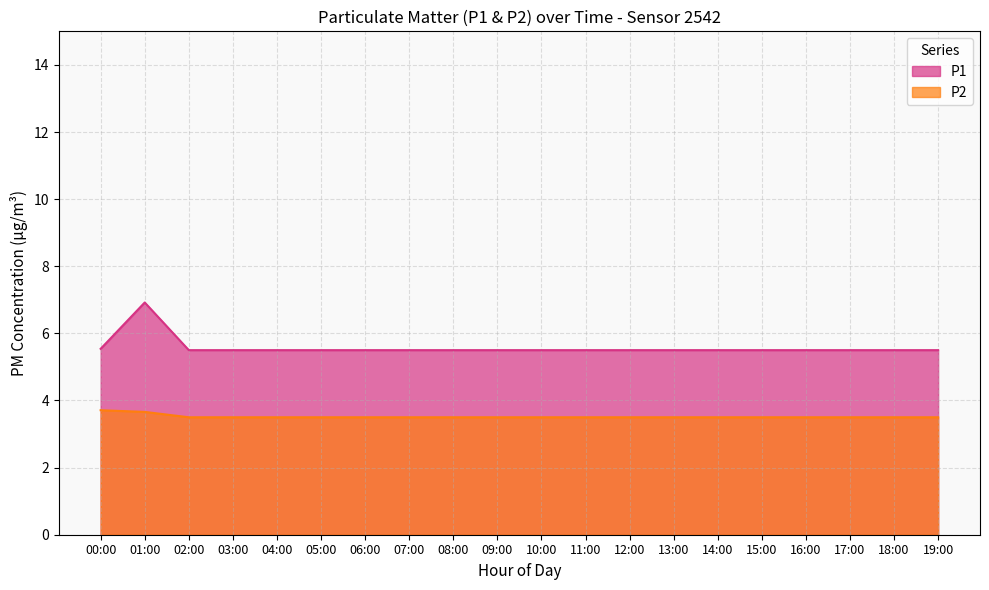

What is the difference between the P1 values at 18:00 and 15:00?

0.0